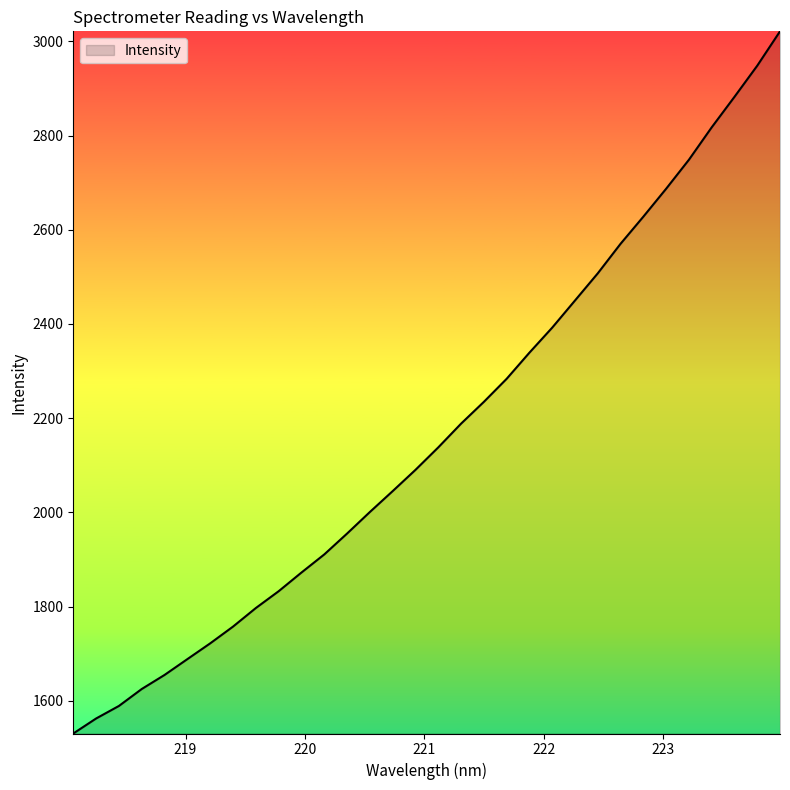

What is the difference between the maximum and minimum values?

1490.8